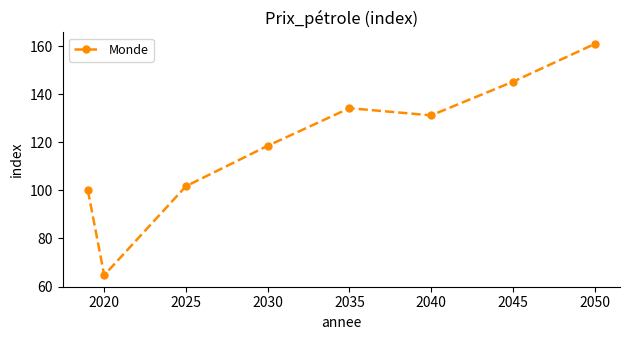

How many points are higher than both their immediate neighbors (excluding endpoints)?

1